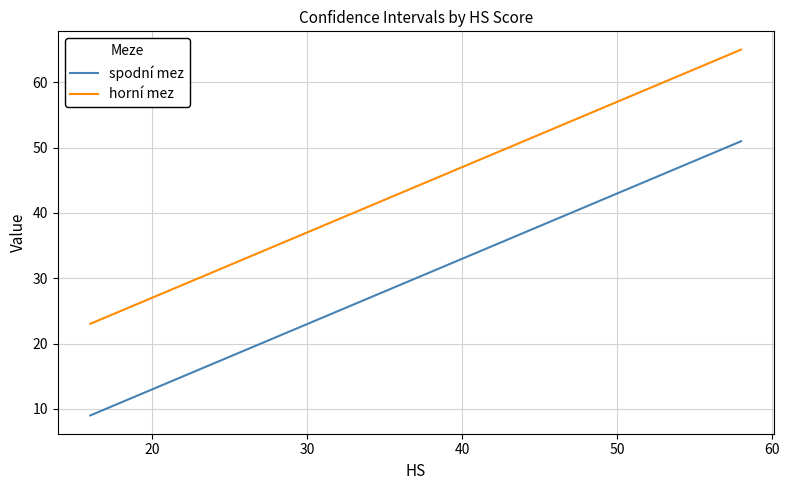

How many values in the spodní mez series are below 11?

15